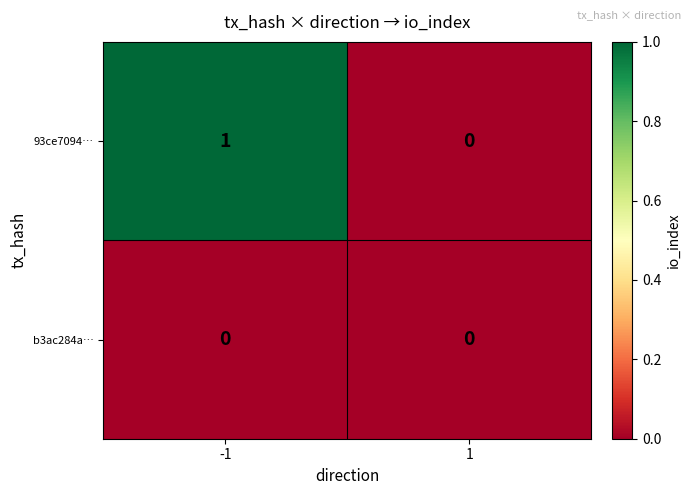

Reading left to right, what are all the values shown in this chart?

93ce7094…: 1	0
b3ac284a…: 0	0